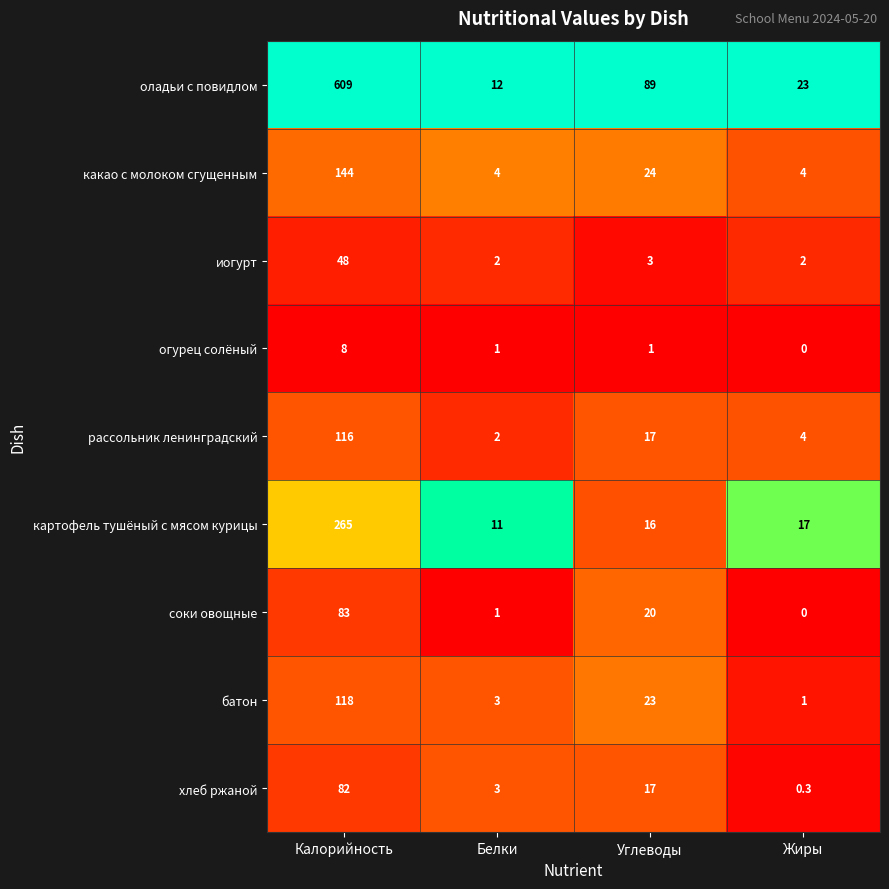

What is the lowest value of the рассольник ленинградский series?

2.0